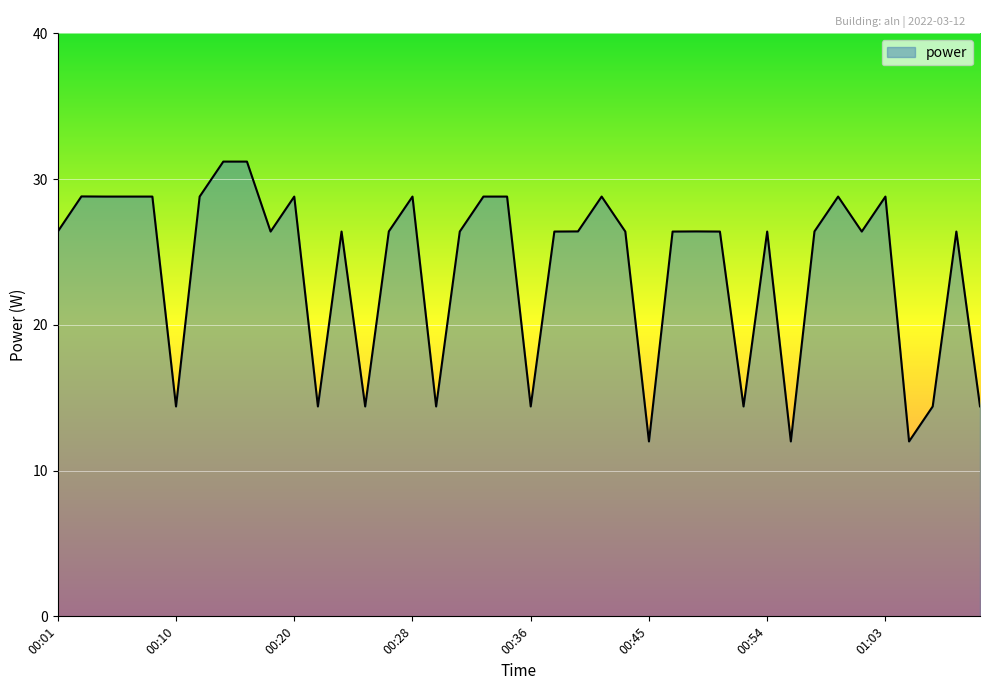

What is the smallest value displayed?

12.0